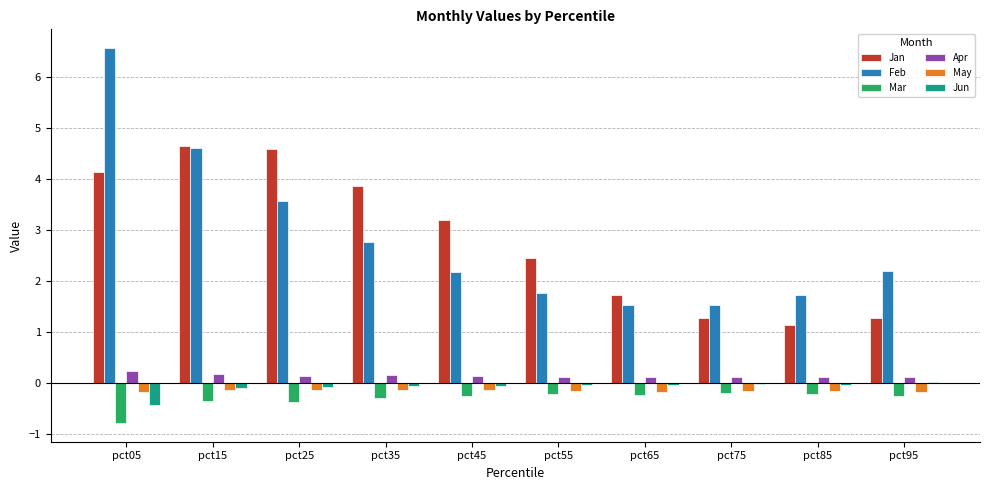

What is the sum of all Feb values?

28.5